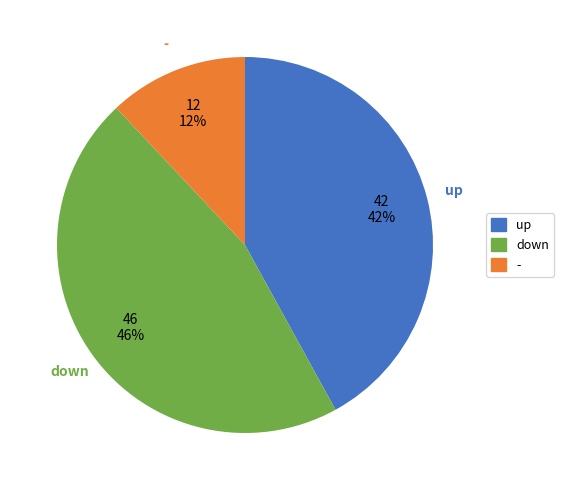

Which category has the biggest portion of the pie?

down